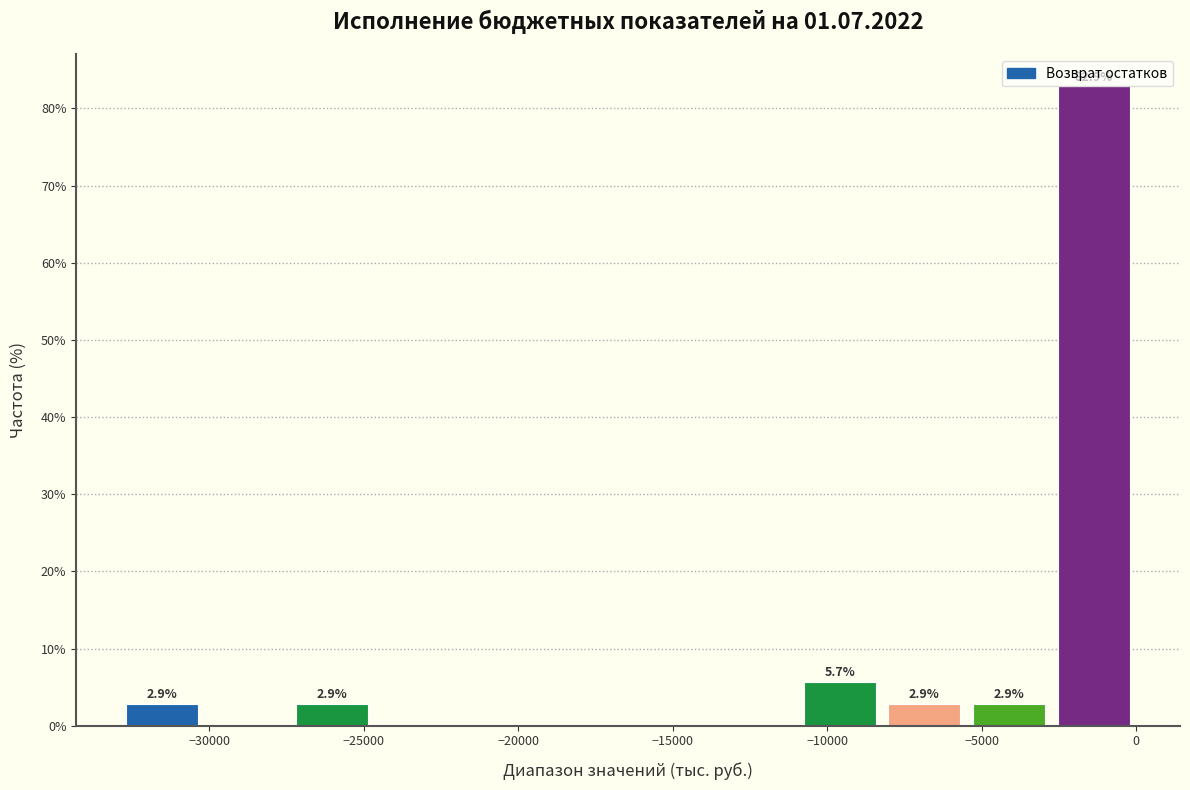

Which range on the x-axis has the tallest bar?

-2500 to 0